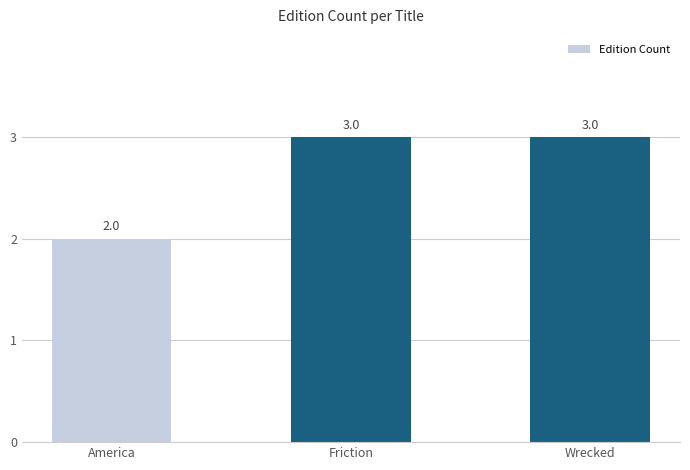

How many data points are less than 3?

1